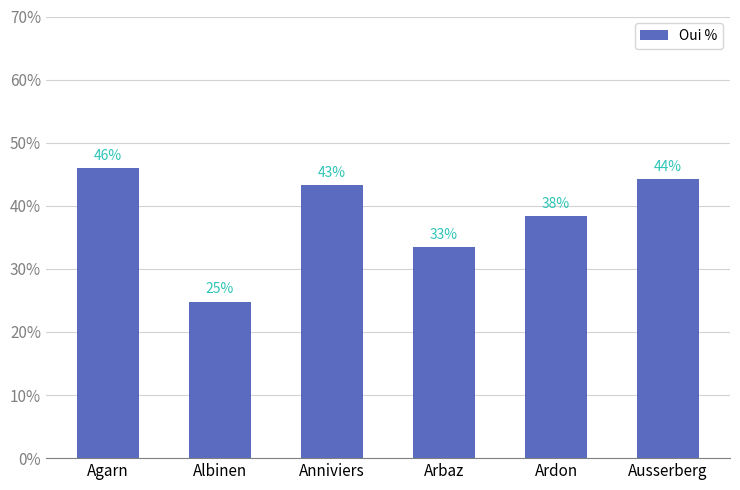

What is the ratio of the value at Agarn to the value at Arbaz?

1.4